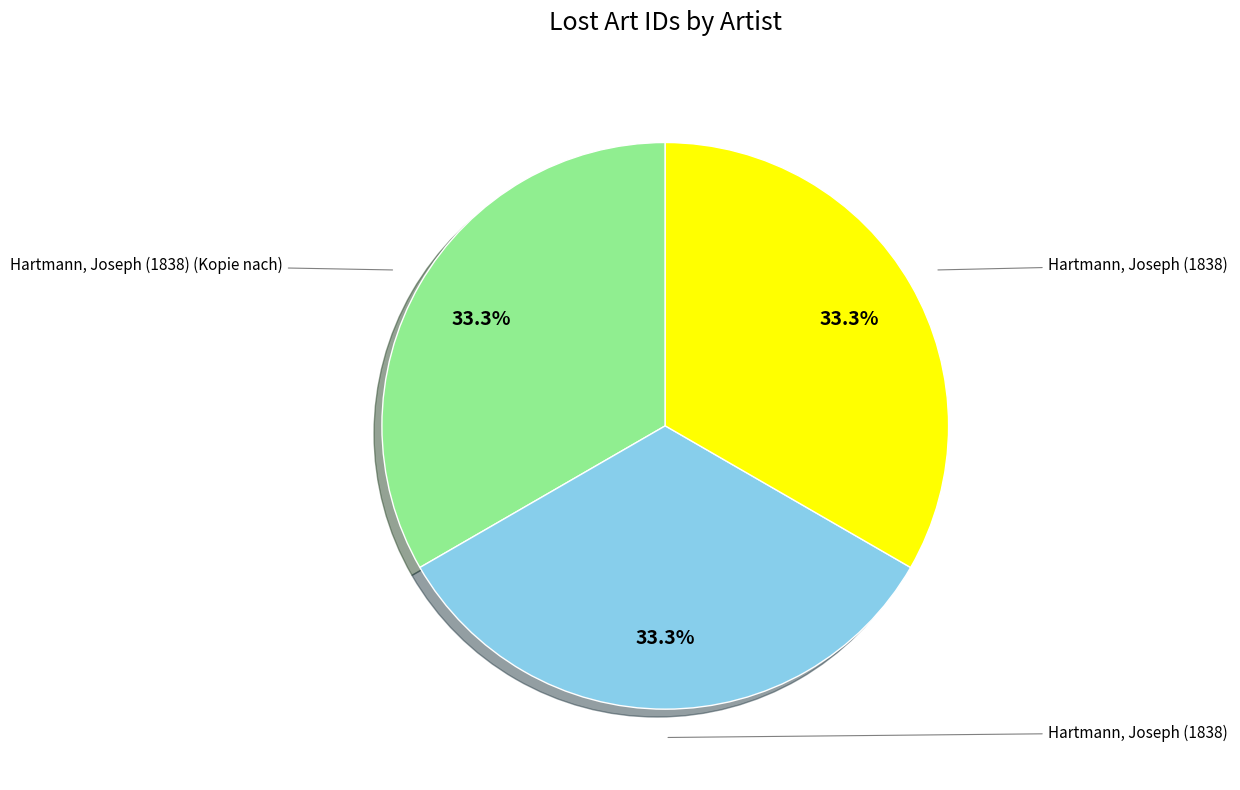

To the nearest percent, what is the average slice percentage?

33%